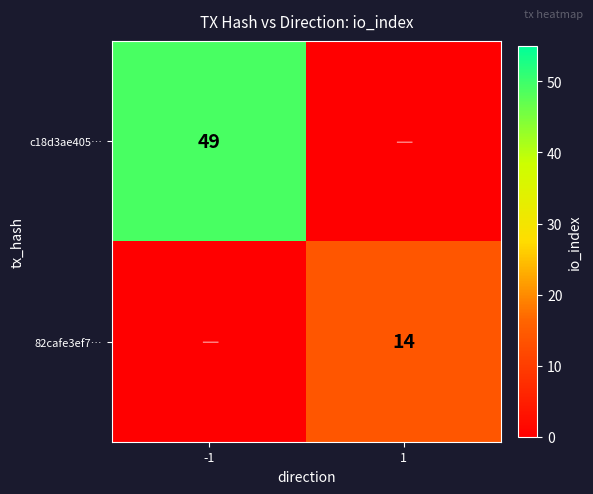

Is it true that 82cafe3ef7… equals 23 at 1?

False